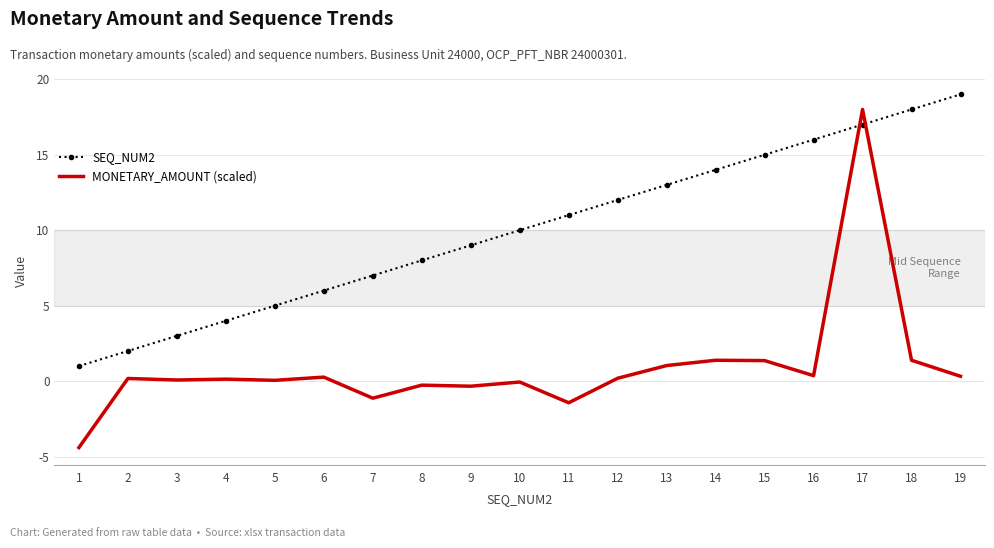

List the series in order of their peak value, highest first.

SEQ_NUM2, MONETARY_AMOUNT (scaled)